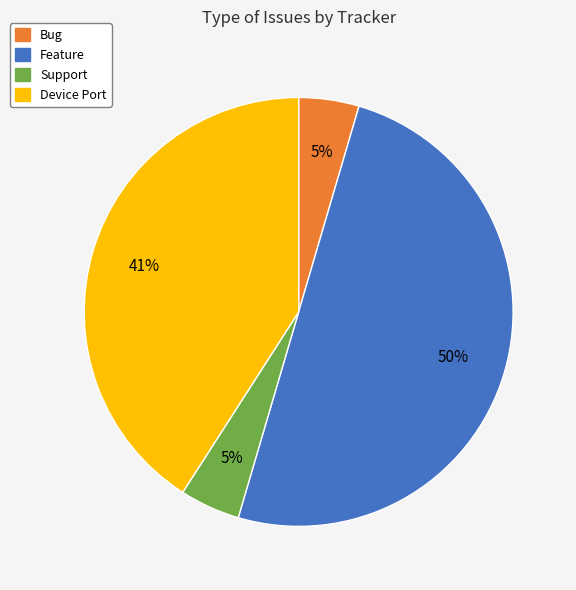

The Bug slice represents 5% of the pie. True or false?

True